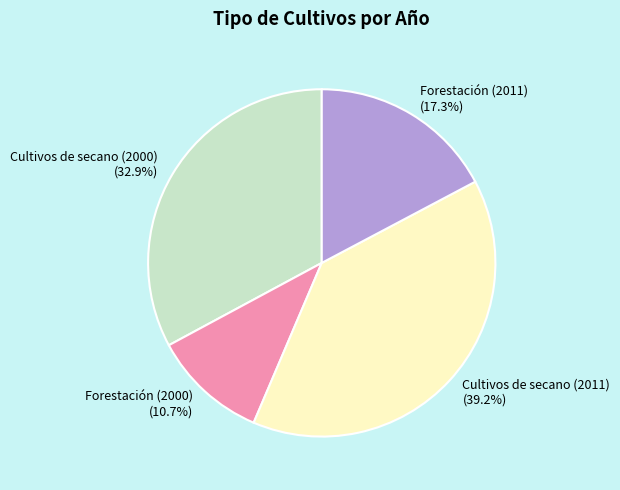

Which has a higher value, Cultivos de secano (2011) or Forestación (2011)?

Cultivos de secano (2011)